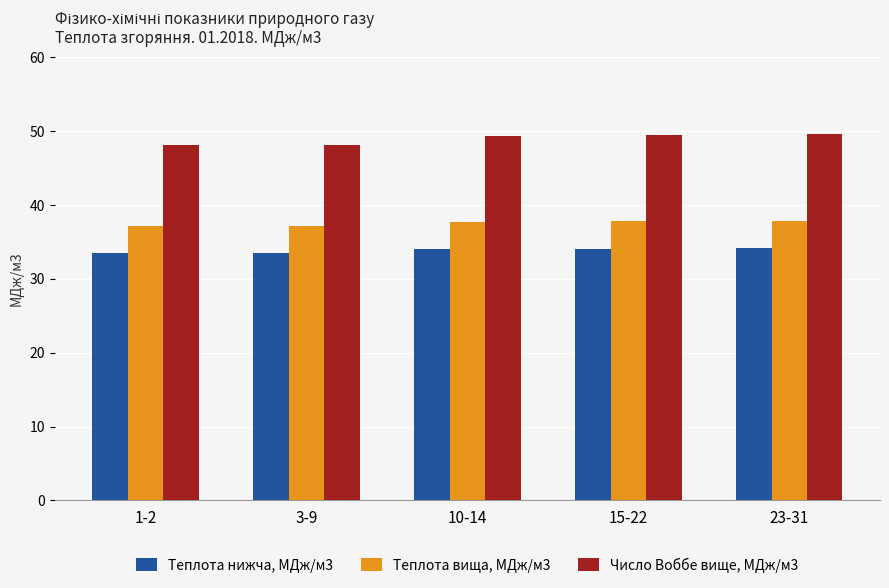

Where does the Теплота нижча, МДж/м3 series first go above 34?

10-14